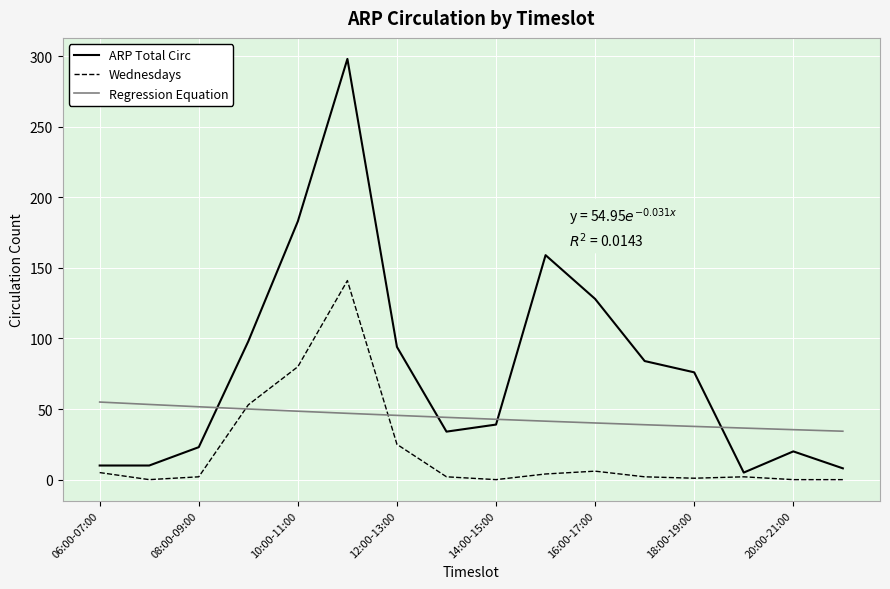

List the series in order of their overall mean, lowest first.

Wednesdays, Regression Equation, ARP Total Circ